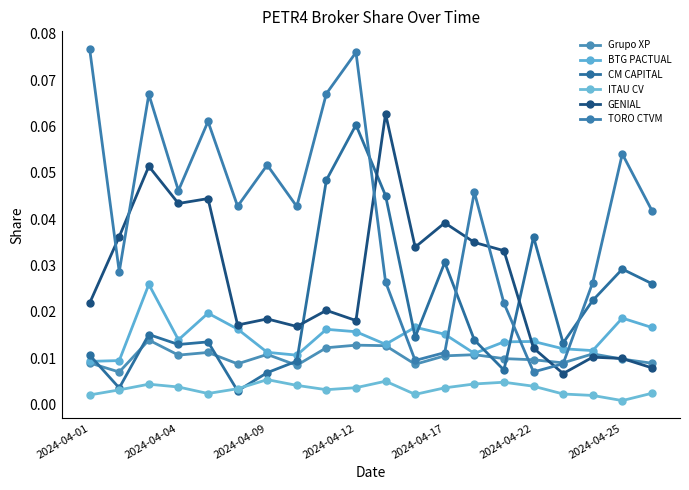

Which category has the highest value across all series?

2024-04-01